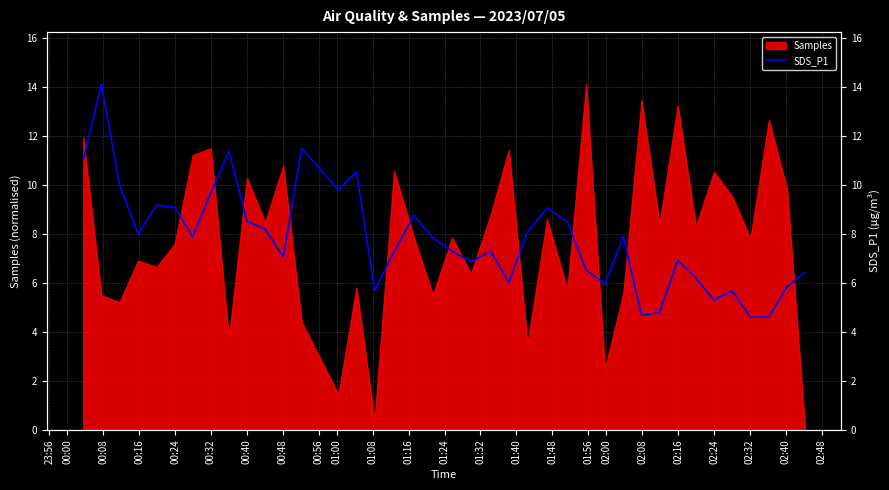

What is the sum of all values?

304.3